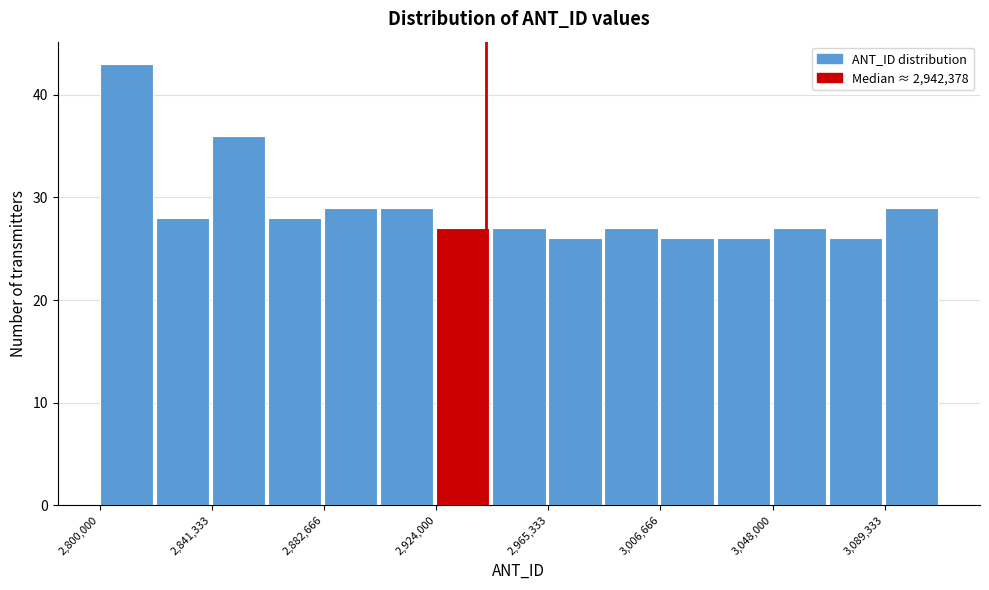

Reading left to right, transcribe this chart: for each bar, give the range it covers on the x-axis and its height. Neither the bar edges nor the heights are printed on the chart, so give them approximately, as read against the axes.

2800000 to 2820000: 43
2820000 to 2840000: 28
2840000 to 2860000: 36
2860000 to 2885000: 28
2885000 to 2905000: 29
2905000 to 2925000: 29
2925000 to 2945000: 27
2945000 to 2965000: 27
2965000 to 2985000: 26
2985000 to 3005000: 27
3005000 to 3025000: 26
3025000 to 3050000: 26
3050000 to 3070000: 27
3070000 to 3090000: 26
3090000 to 3110000: 29